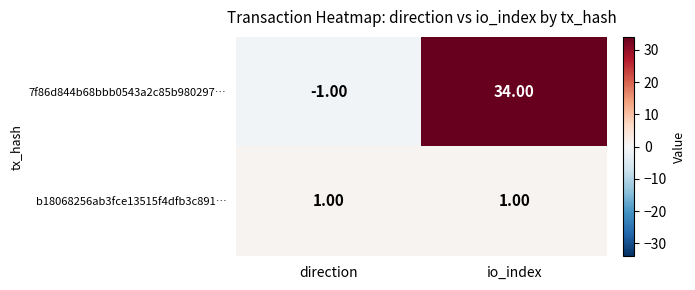

At which category does the chart reach its peak across all series?

io_index